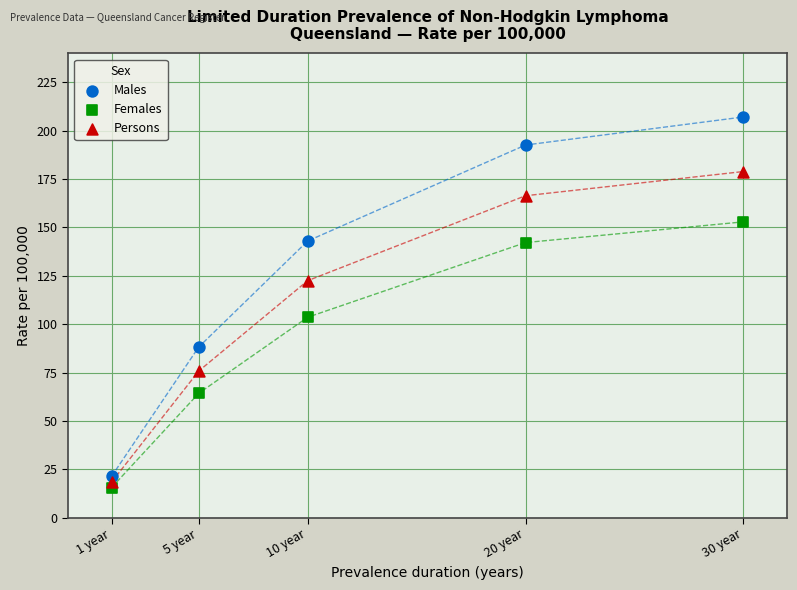

Across all series, what Y value is closest to 111?

103.6